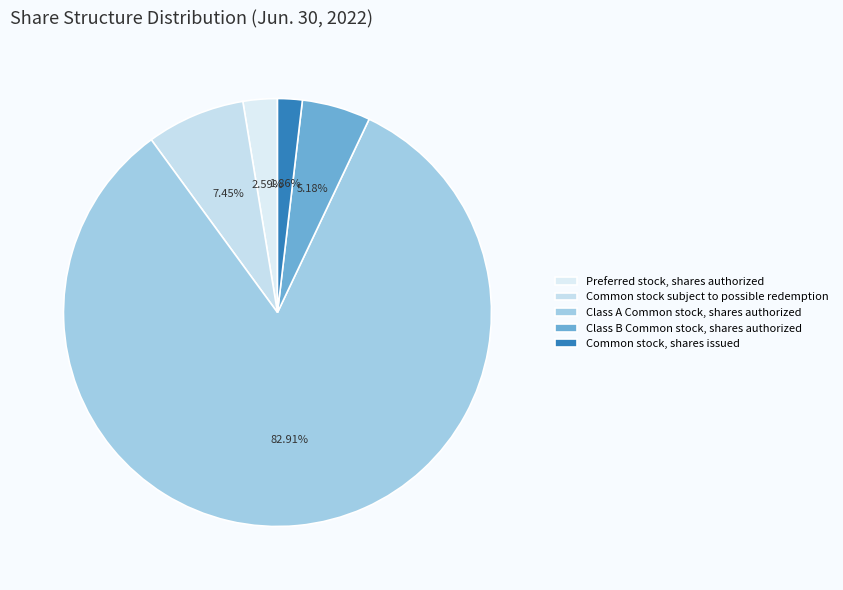

Rank the categories by value from highest to lowest.

Class A Common stock, shares authorized, Common stock subject to possible redemption, Class B Common stock, shares authorized, Preferred stock, shares authorized, Common stock, shares issued